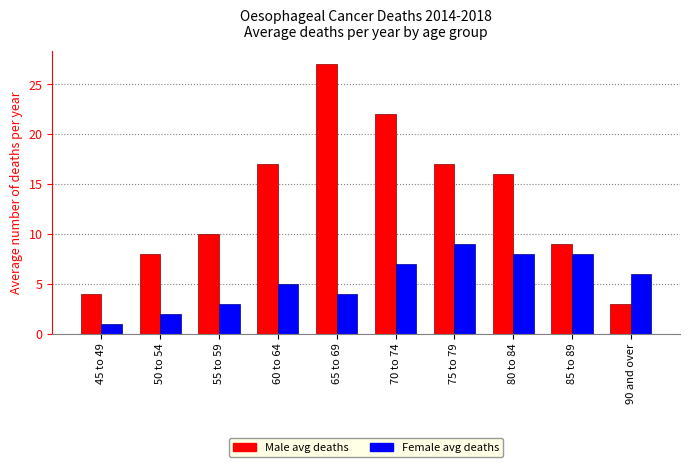

Between 45 to 49 and 60 to 64, which series saw the biggest shift?

Male avg deaths